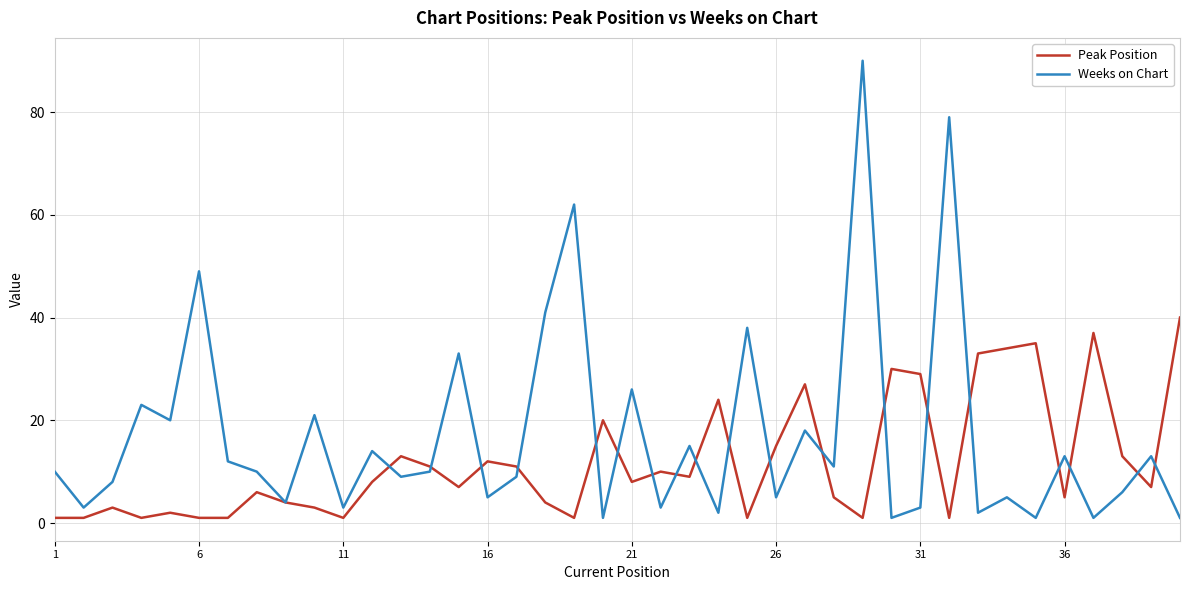

What is the greatest value displayed?

90